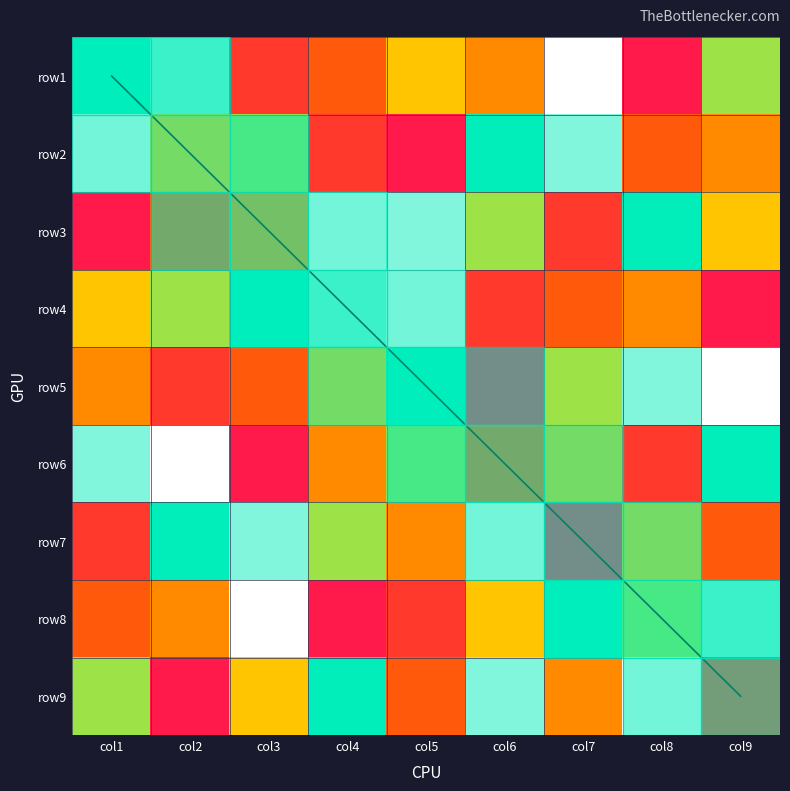

What is the sum of the row4 values at col1 and col4?

13